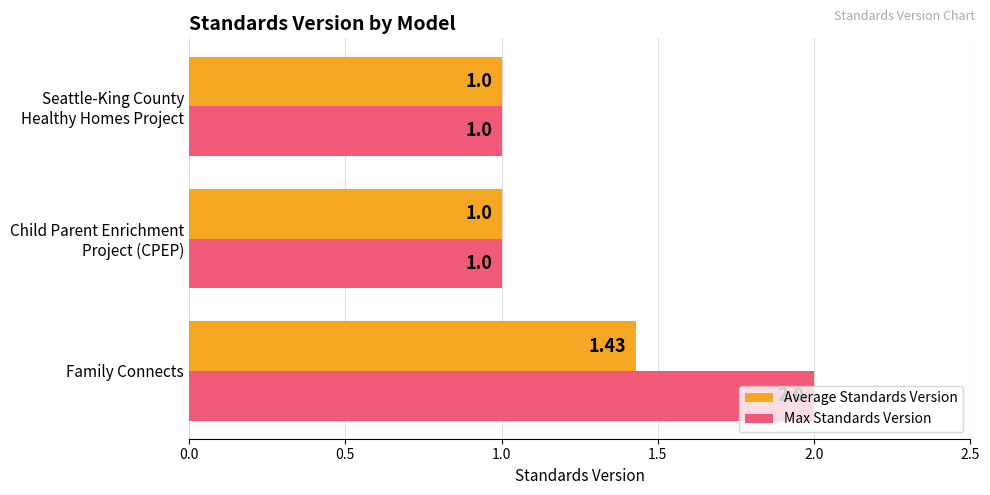

What is the sum of all Average Standards Version values?

3.4